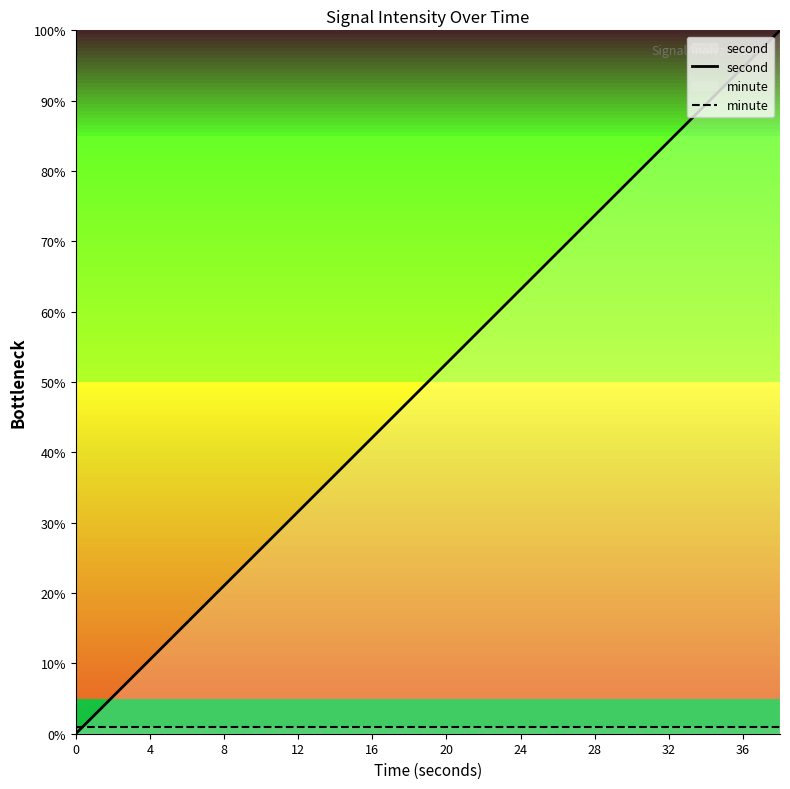

The value of second at 32 is 84.2. True or false?

True